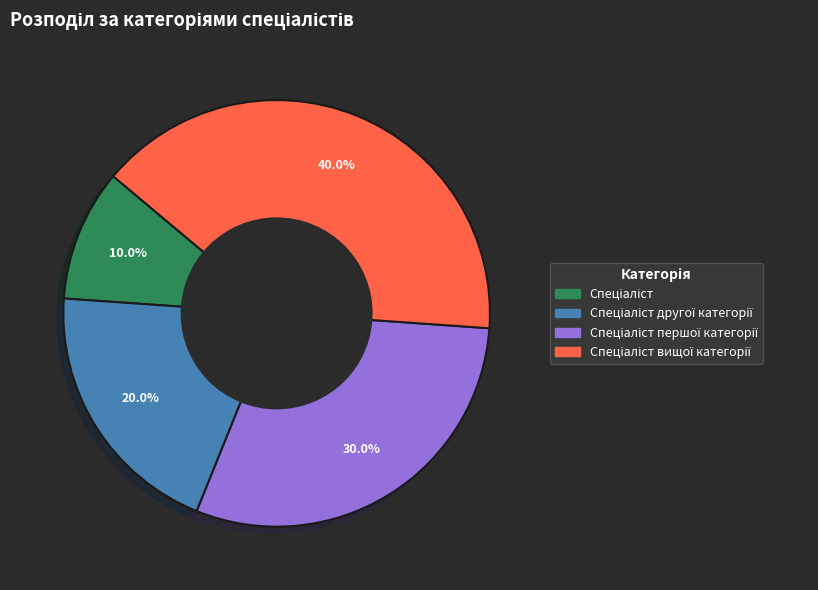

Is there any slice that represents more than half of the pie?

No